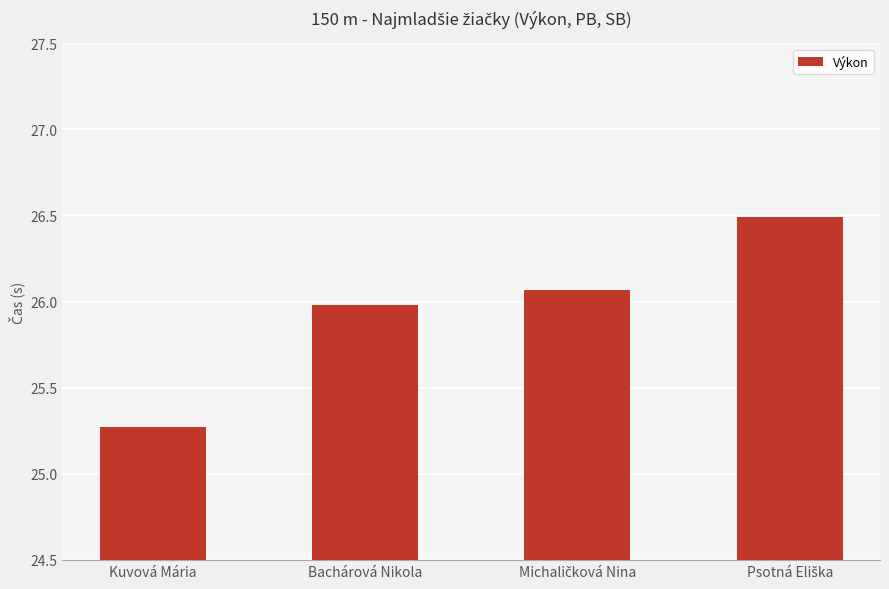

Where is the data nearest to the value 25?

Kuvová Mária